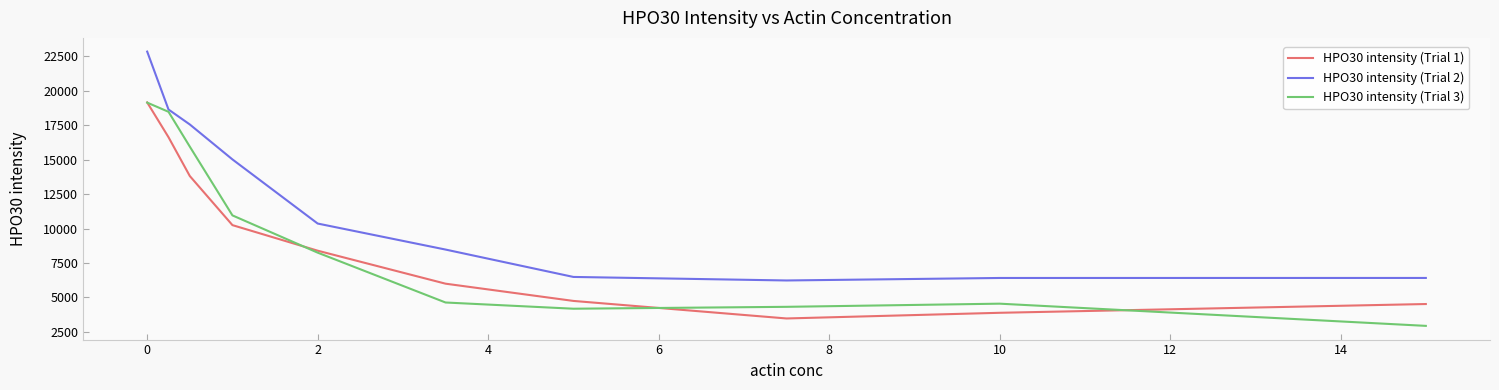

Which series has the widest spread of values?

HPO30 intensity (Trial 2)